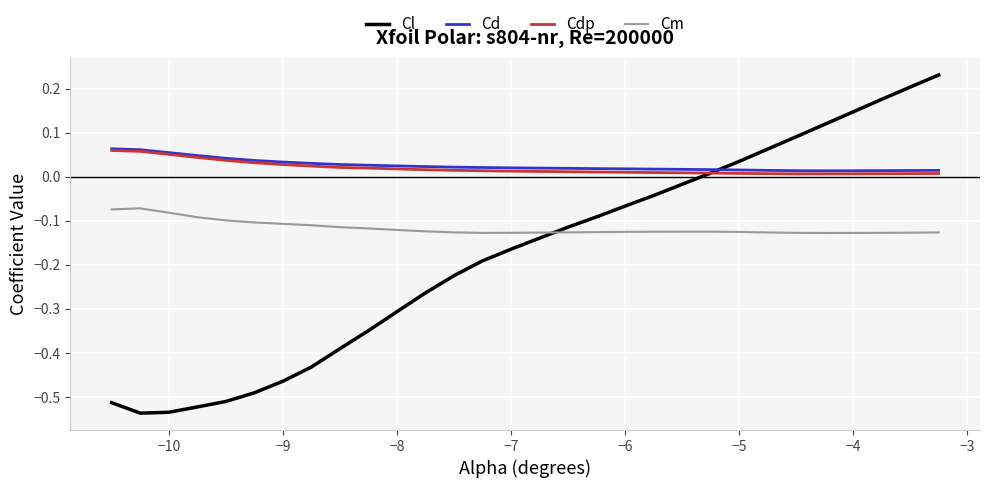

Which series has the largest range (max minus min)?

Cl